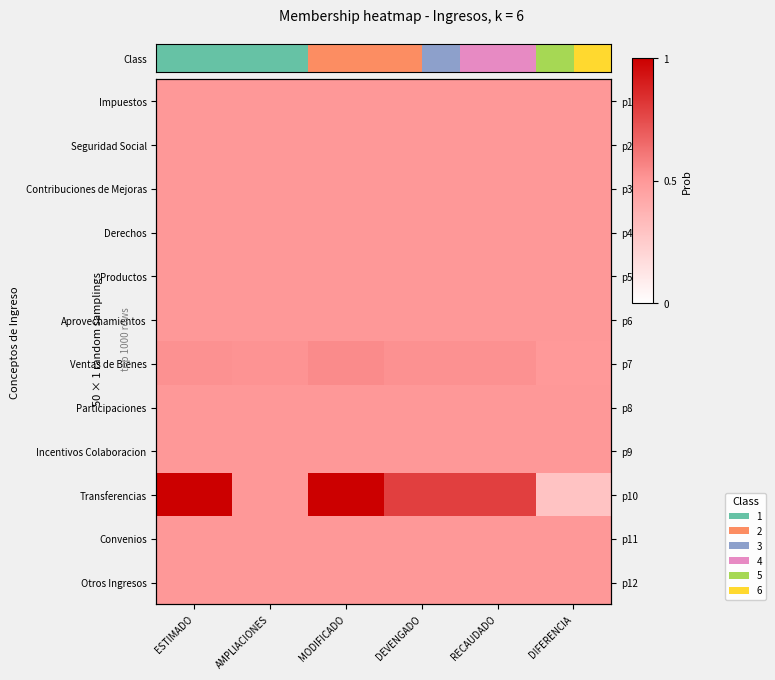

At which category is the sum across all series the highest?

MODIFICADO